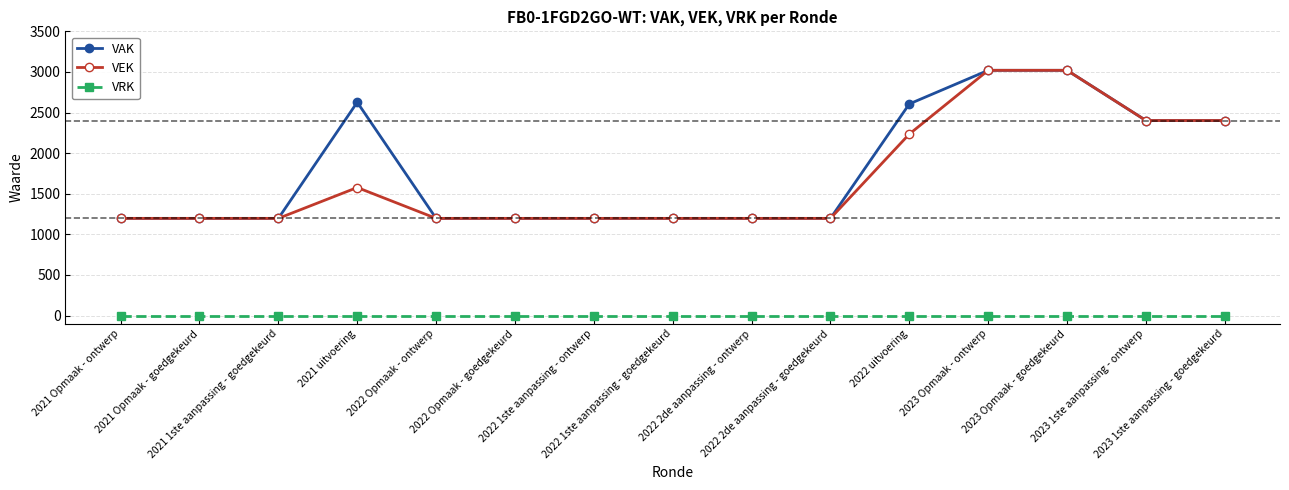

True or false: VRK has a value of 0 at 2022 2de aanpassing - ontwerp.

True